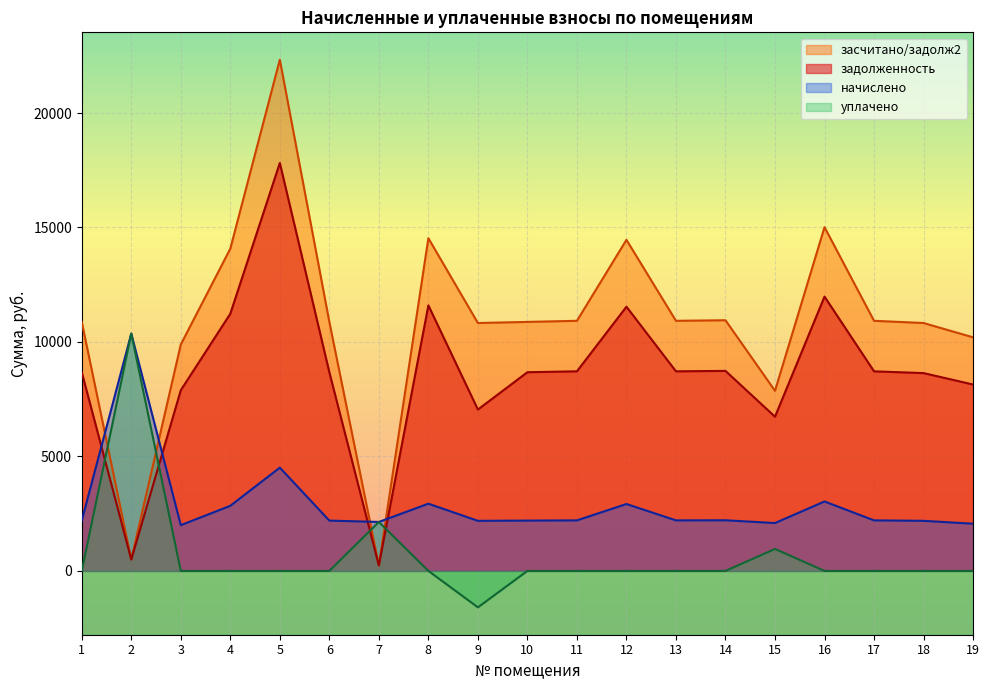

The value of засчитано/задолж2 at 6 is 17846.5. True or false?

False